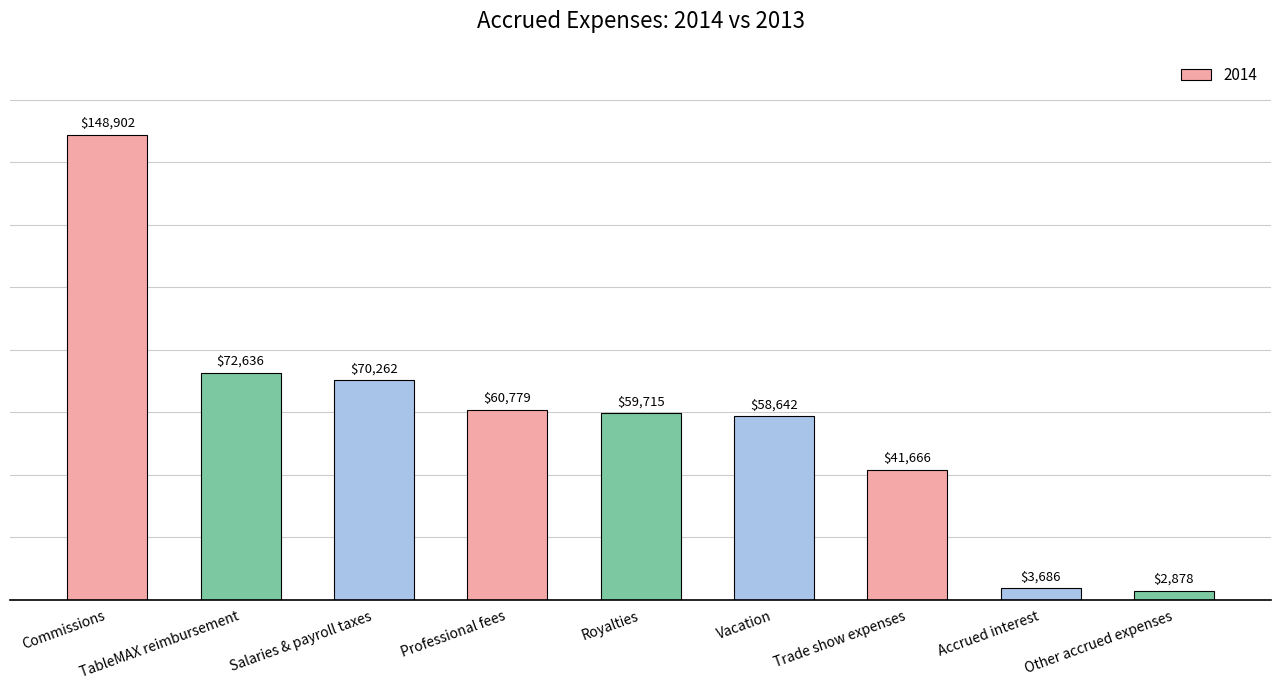

What is the difference between the second highest and minimum values?

69758